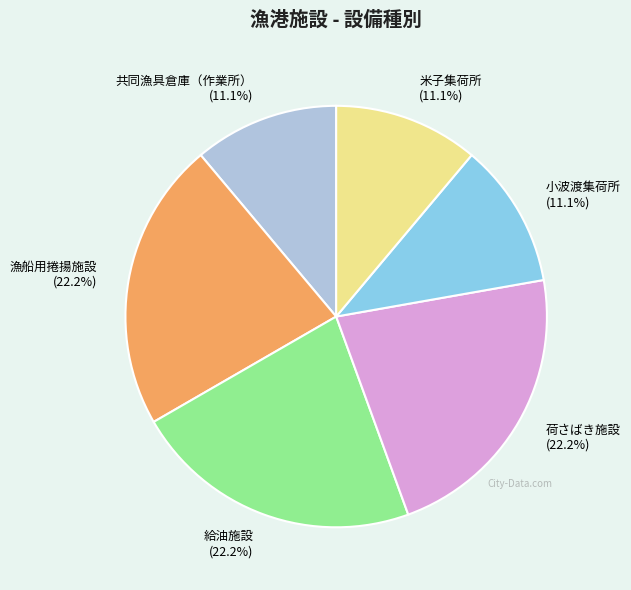

Approximately how many times larger is the value at 漁船用捲揚施設 compared to 共同漁具倉庫（作業所）?

2.0